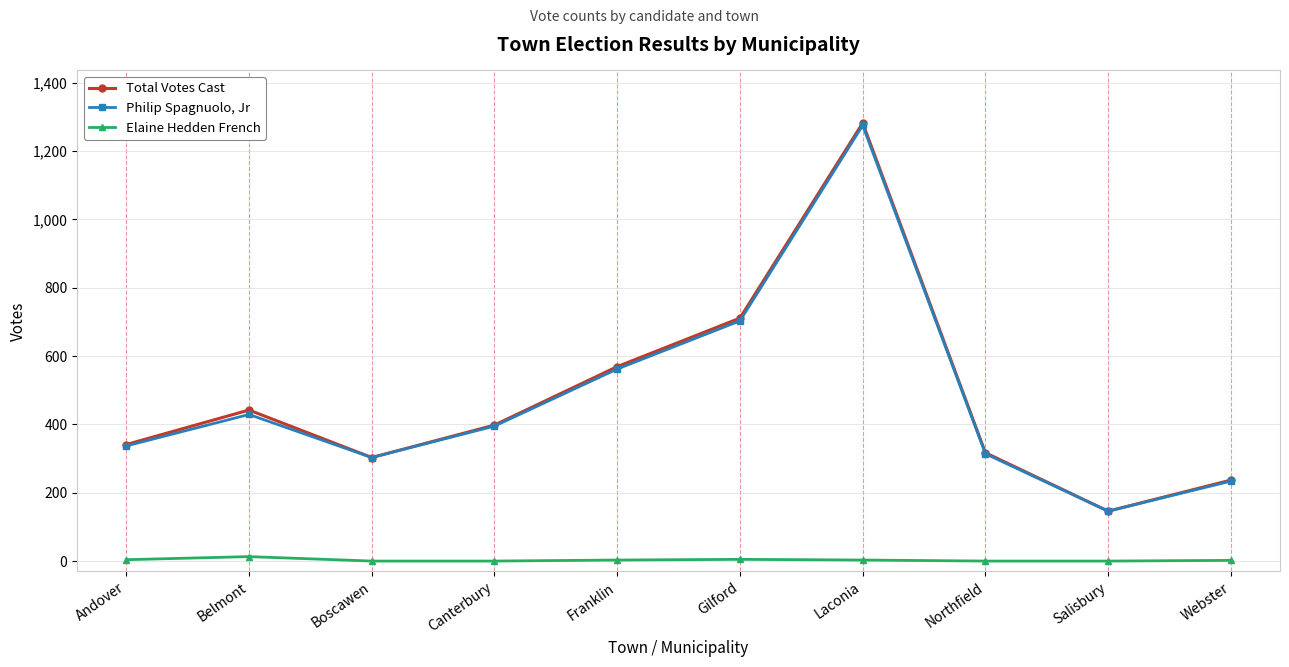

Which category has the lowest value in the Total Votes Cast series?

Salisbury